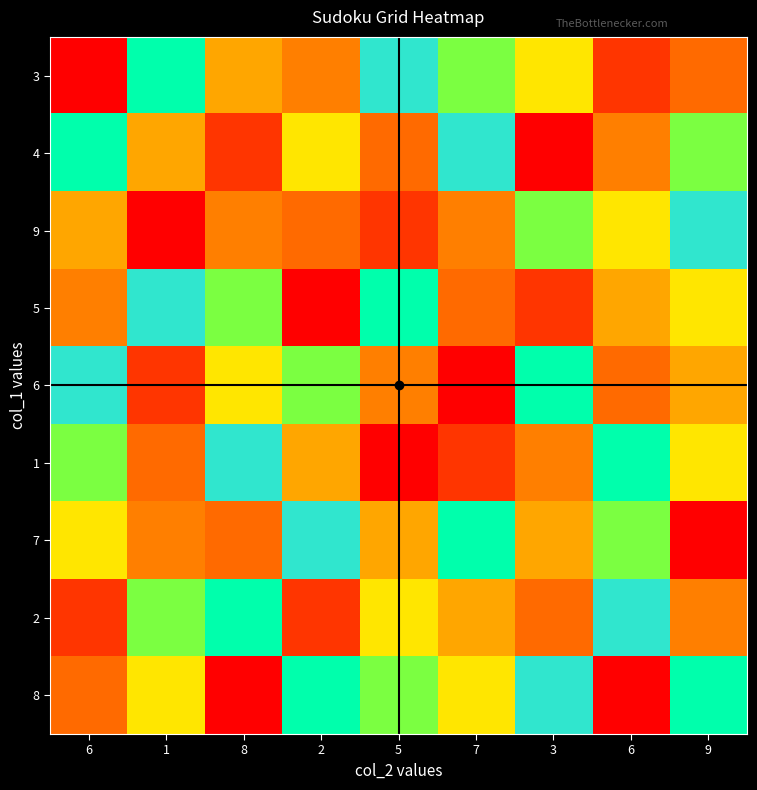

At which category does the chart reach its peak across all series?

2